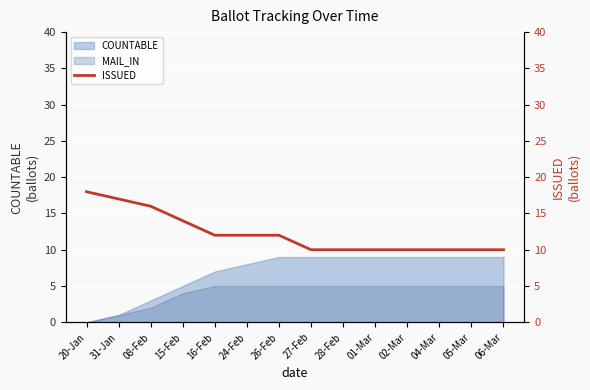

True or false: the data shows 16 at 08-Feb.

True